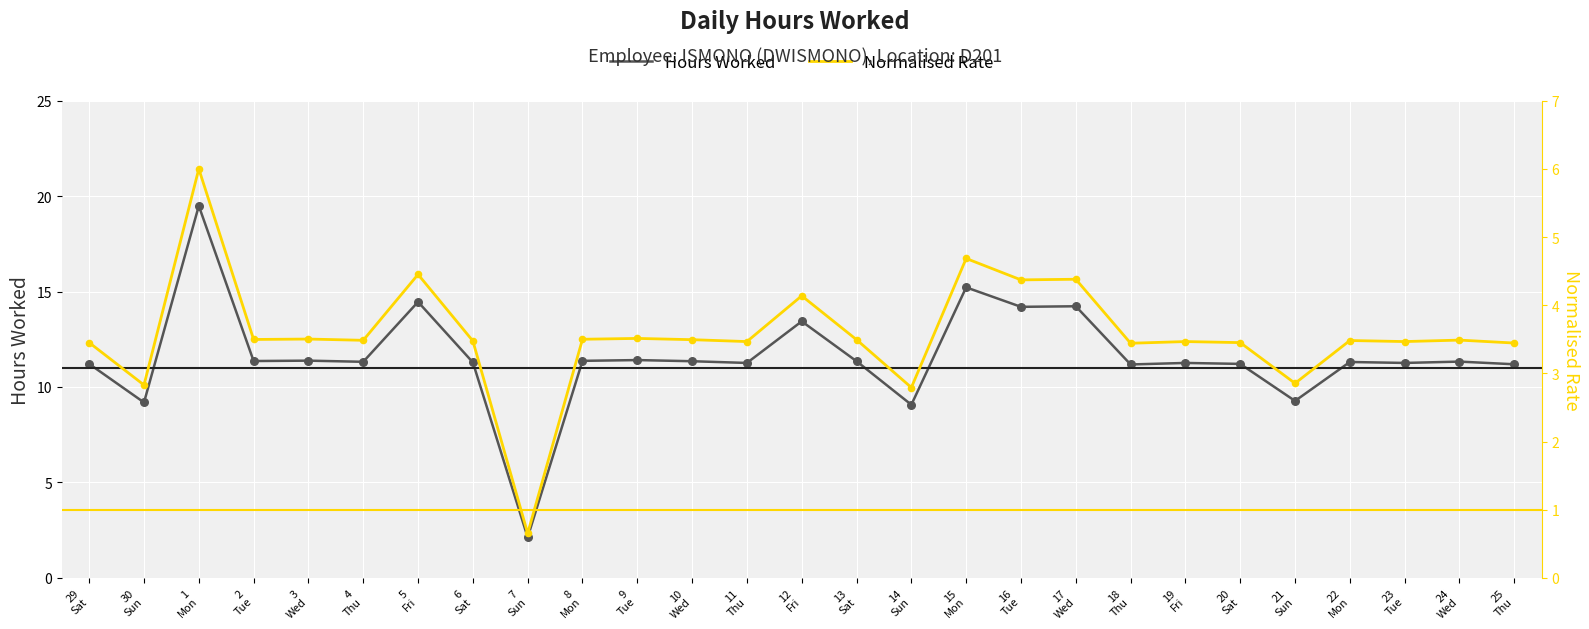

What is the total value across all series at 2
Tue?

14.9